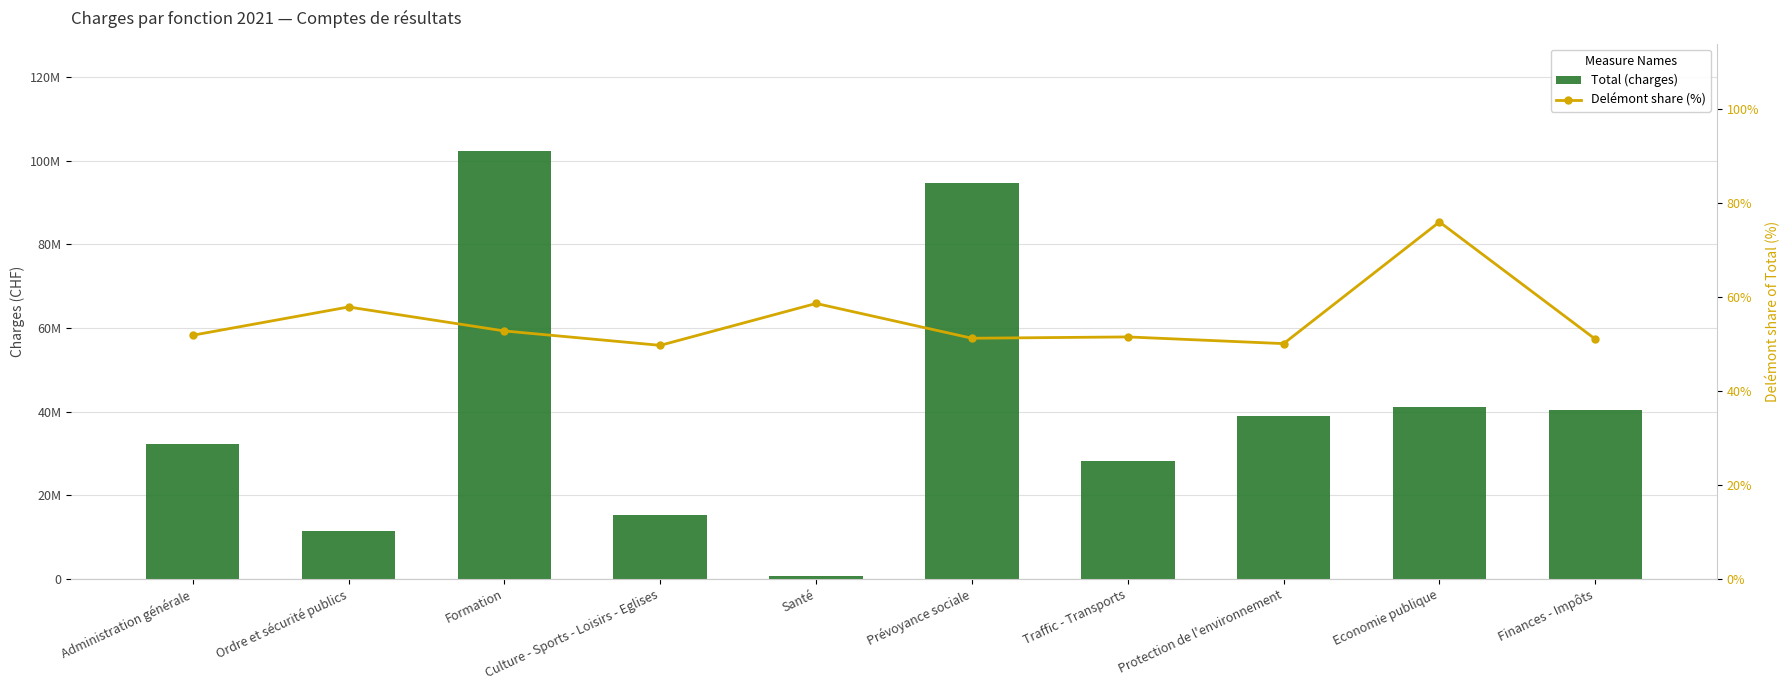

The value of Delémont share (%) at Economie publique is 105.7. True or false?

False